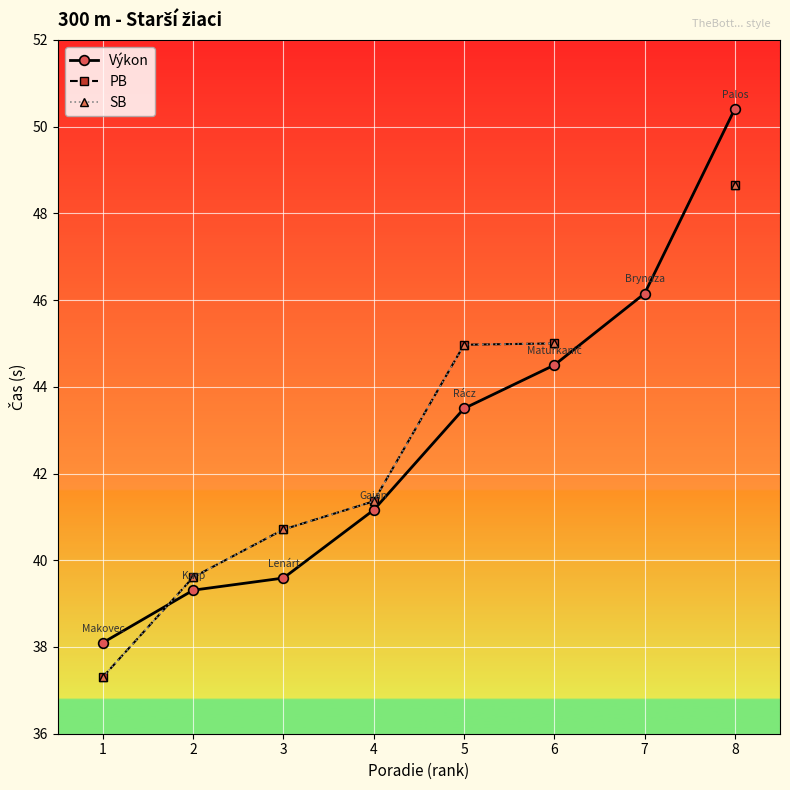

What is the difference between the maximum and minimum values in the SB series?

11.3